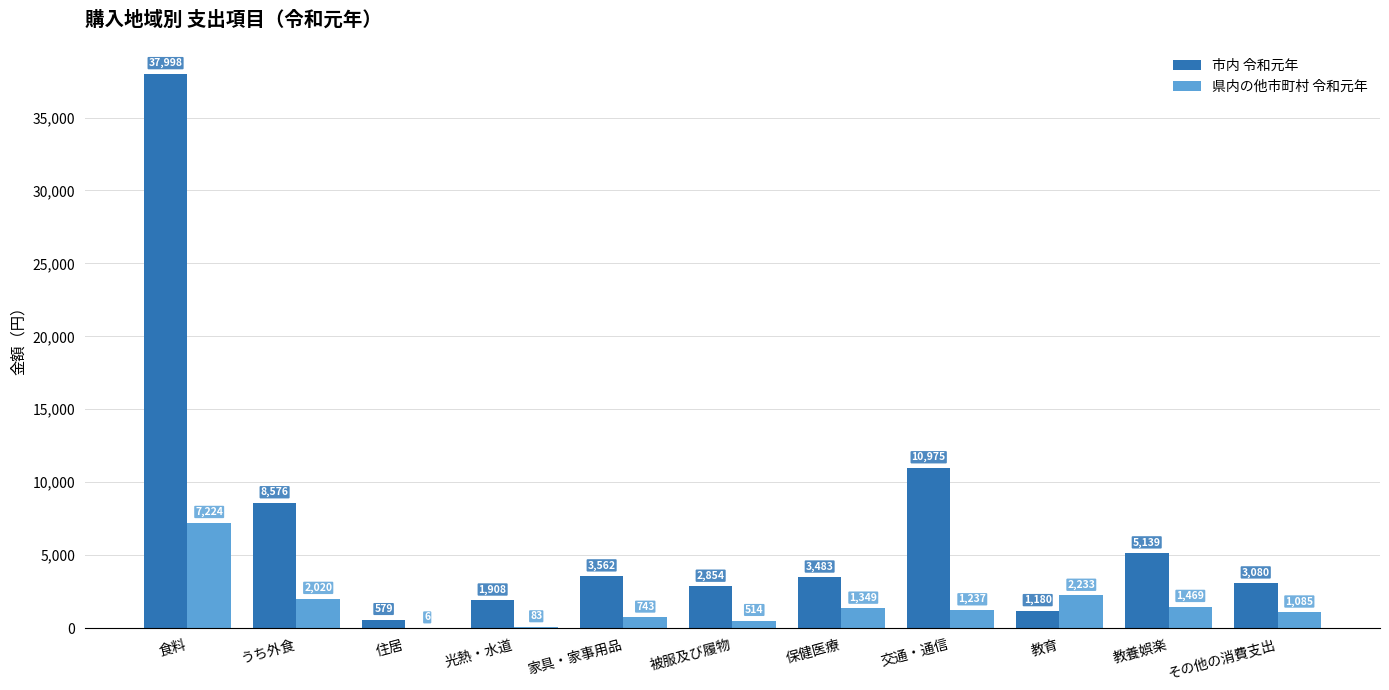

The value of 市内 令和元年 at 保健医療 is 5889. True or false?

False